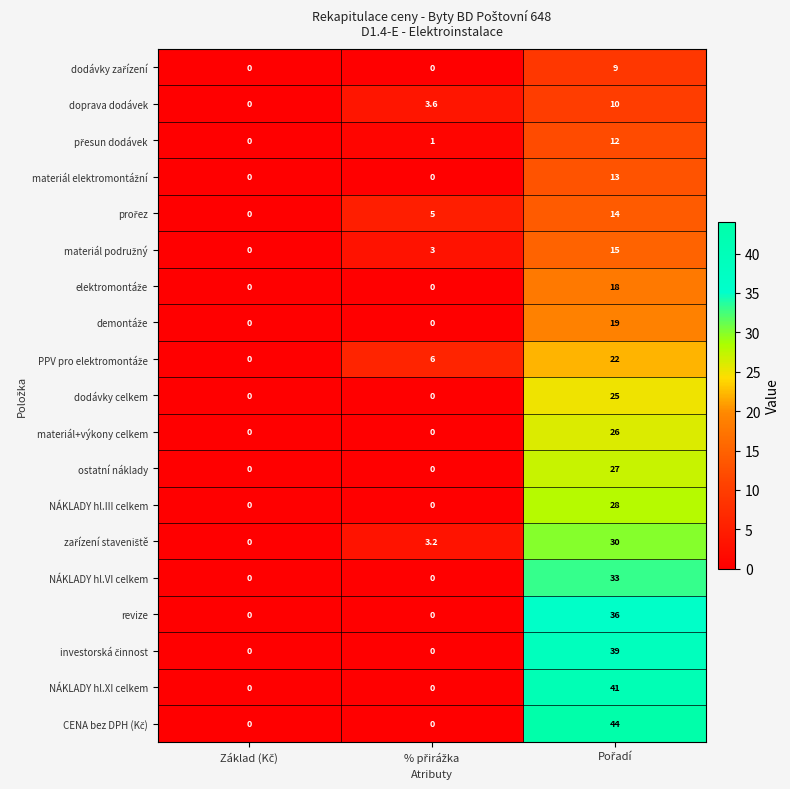

Count the revize values in the range 0 to 36.

3